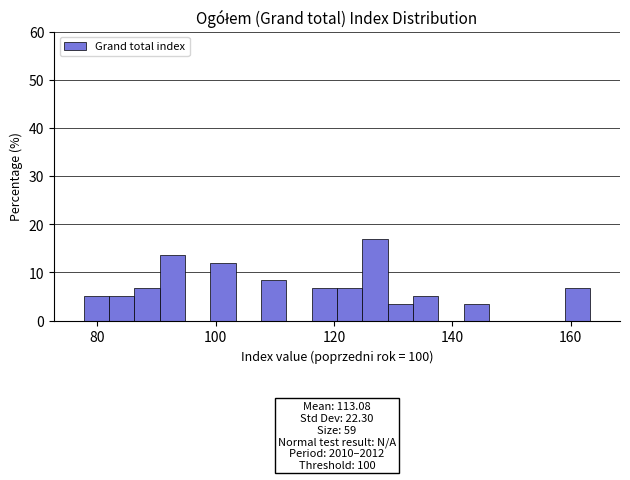

Around what value on the x-axis is the tallest bar? Give the approximate position of its centre, as read against the axis.

126